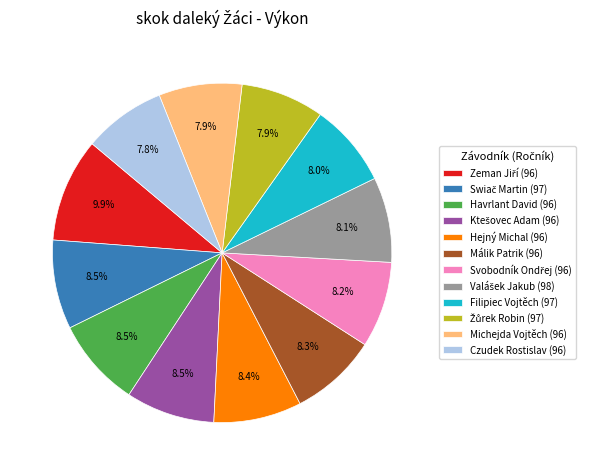

Is there any slice that represents more than half of the pie?

No